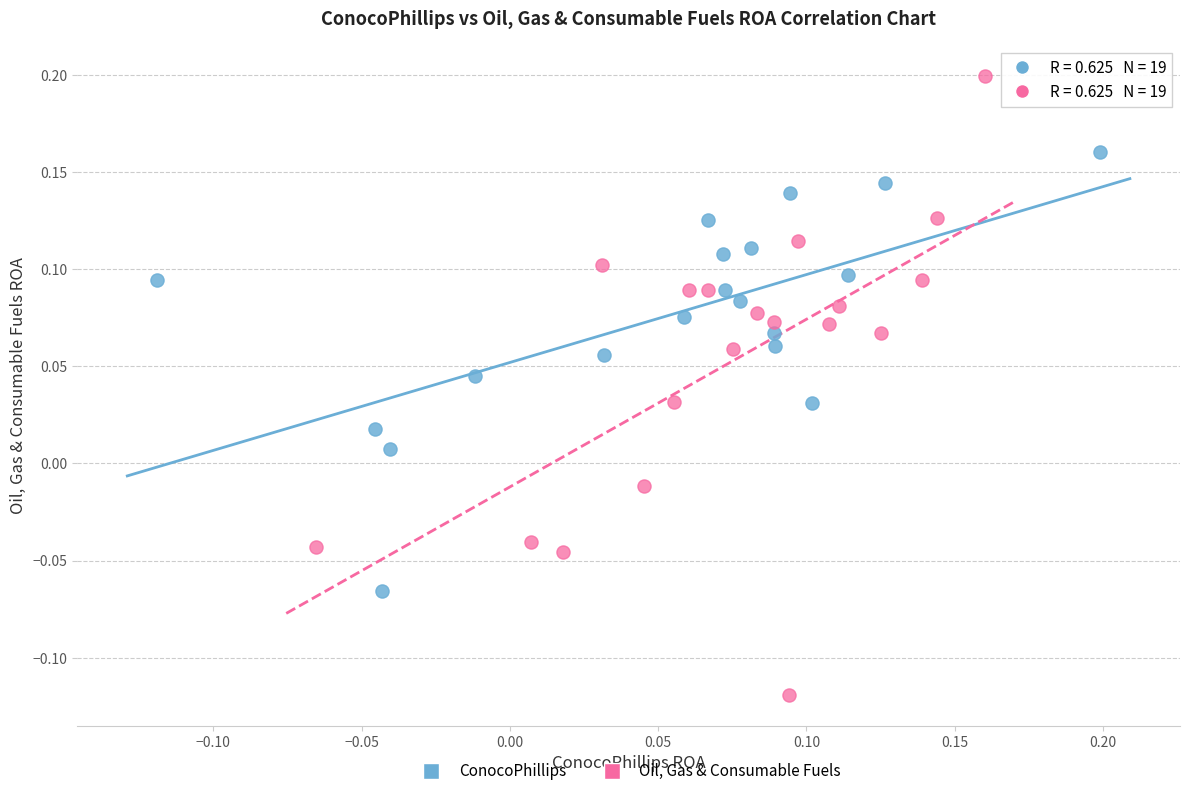

Which series reaches the maximum Y coordinate?

Oil, Gas & Consumable Fuels